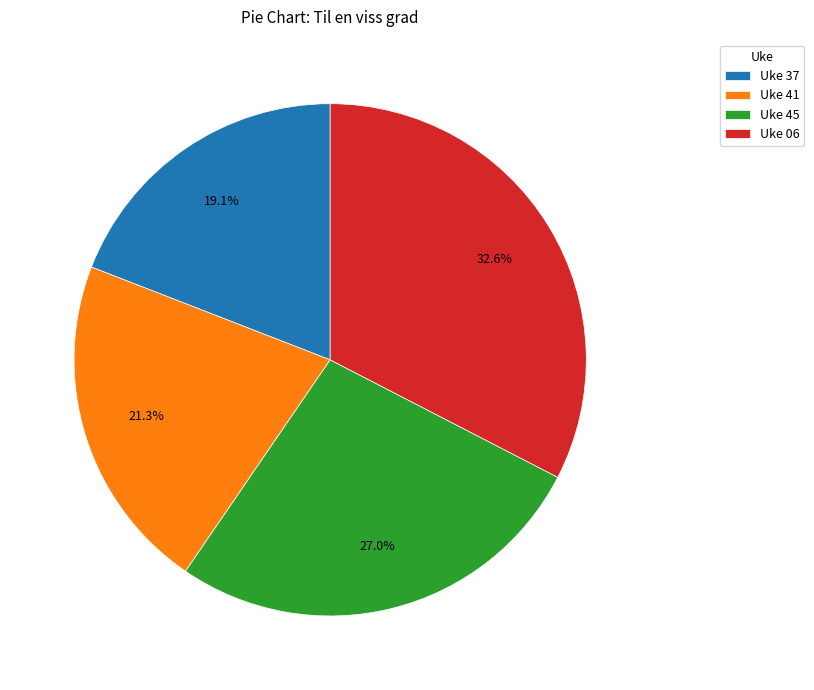

What percentage is NOT represented by Uke 37?

80.9%